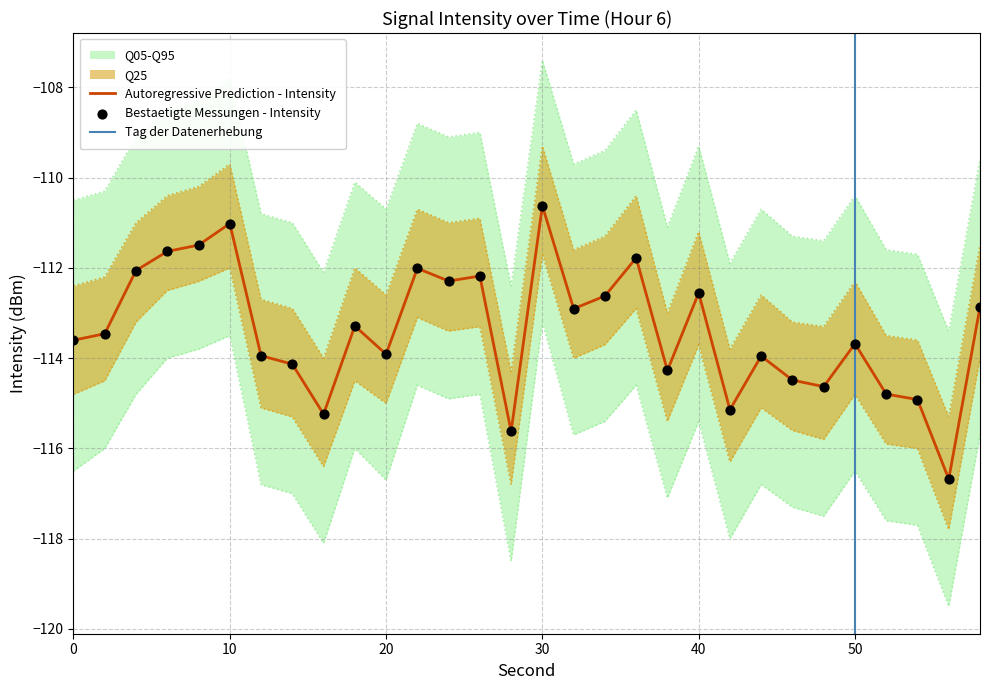

What is the total value across all series at 12?

-569.3